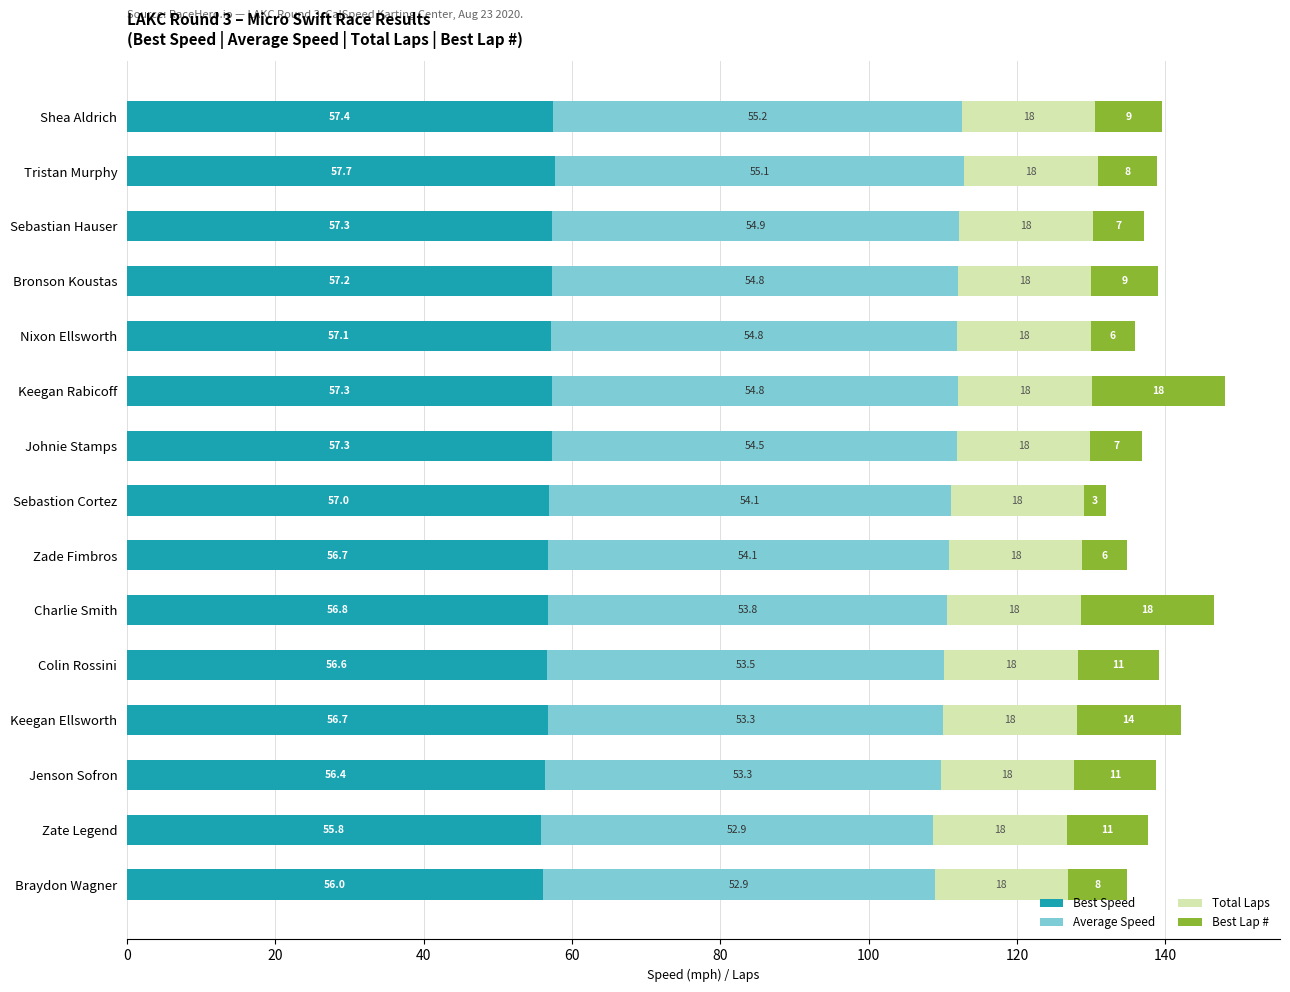

Where is Best Speed nearest to the value 56?

Braydon Wagner